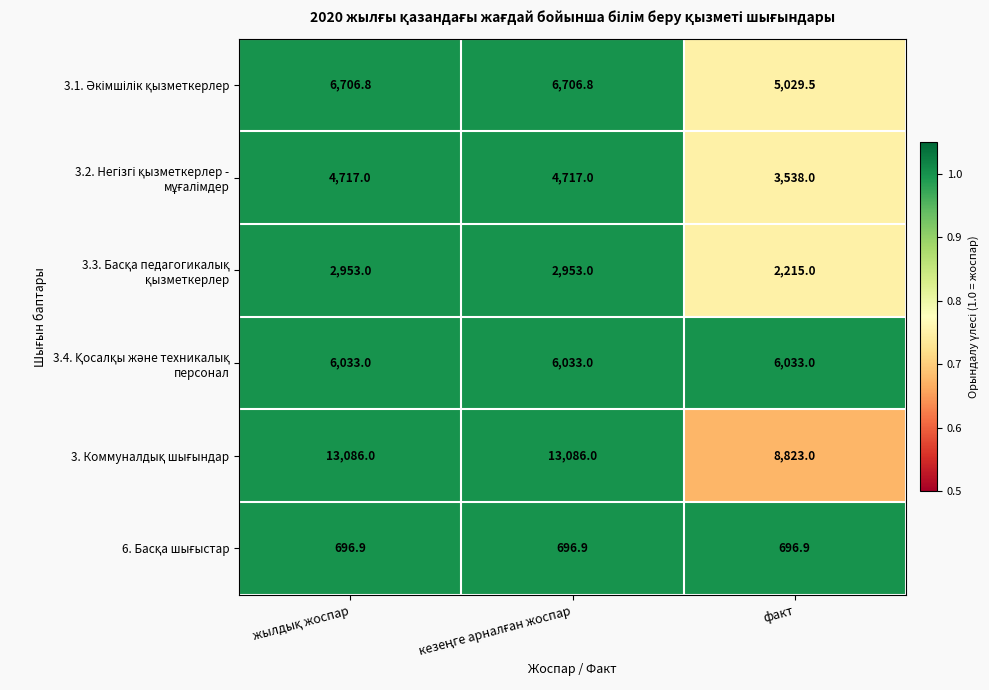

What is the maximum value shown in the chart?

13086.0